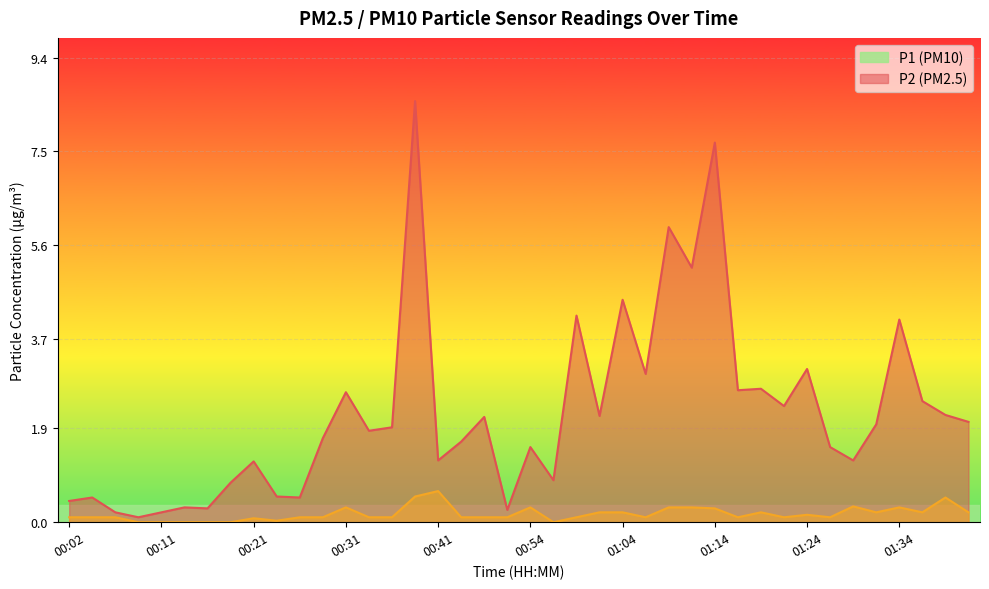

Between 00:36 and 01:09, which series saw the biggest shift?

P1